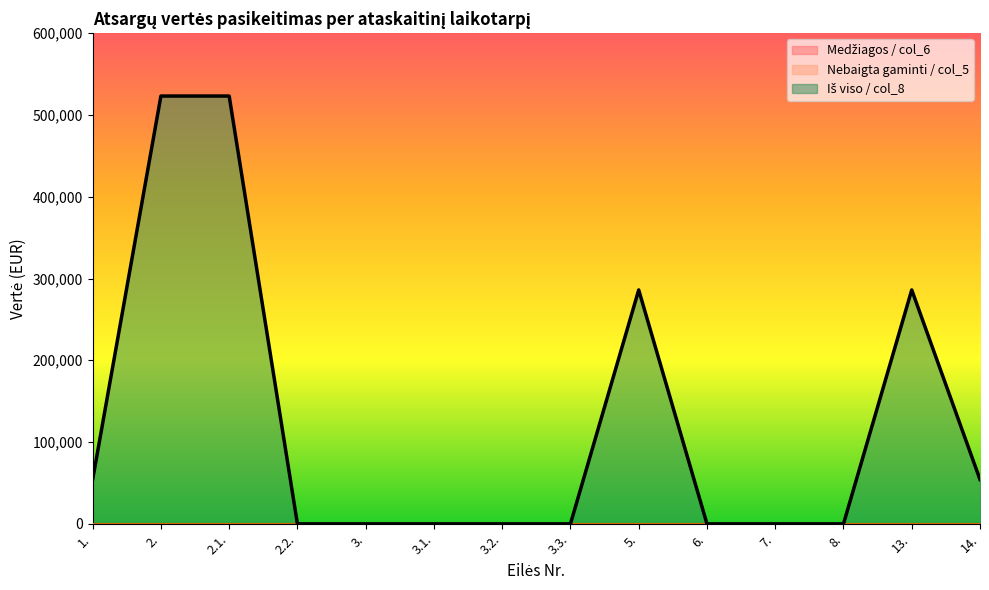

Which series changed the most between 13. and 14.?

Iš viso / col_8